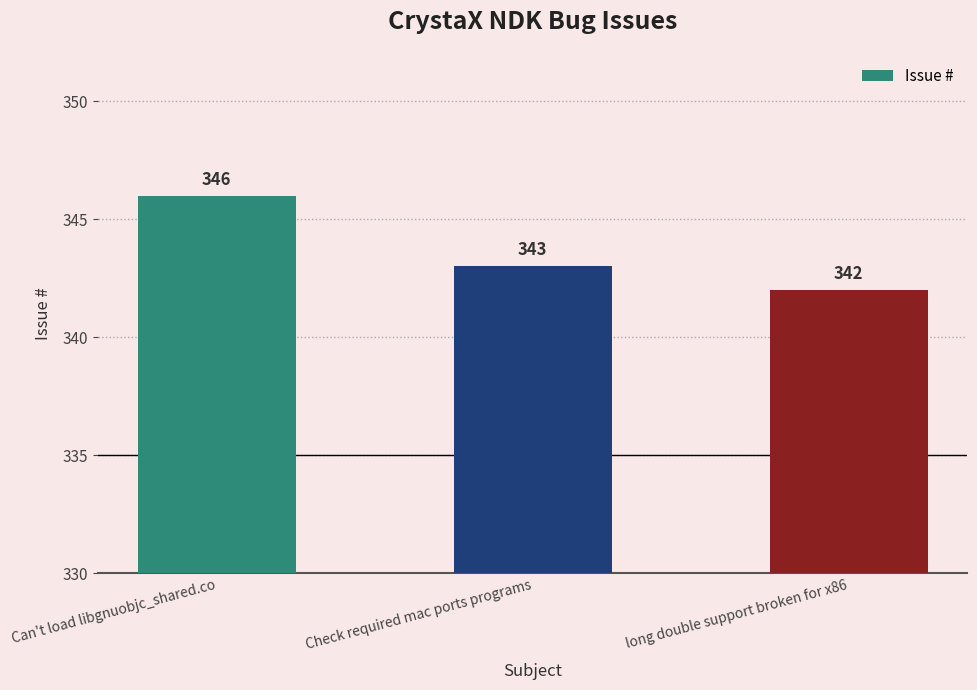

List the labels in order of value, smallest first.

long double support broken for x86, Check required mac ports programs, Can't load libgnuobjc_shared.co